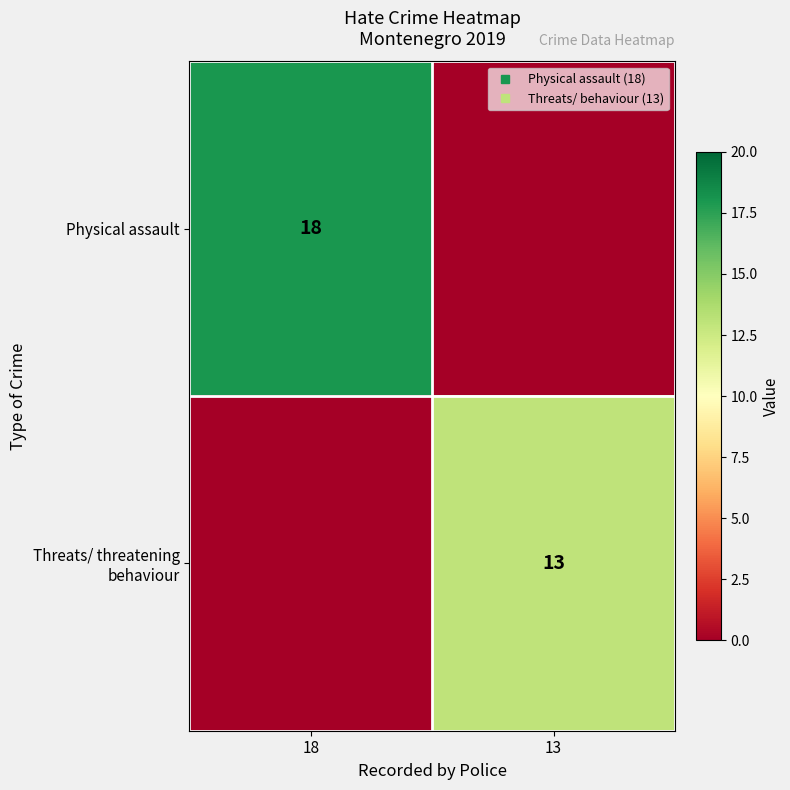

What is the spread (max minus min) of values at 18?

18